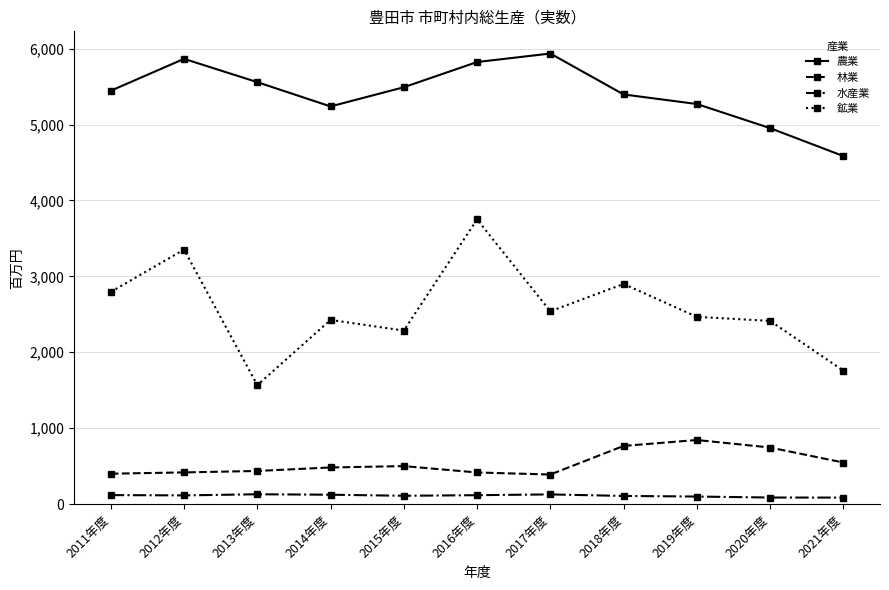

At how many categories does at least one series exceed 3138?

11